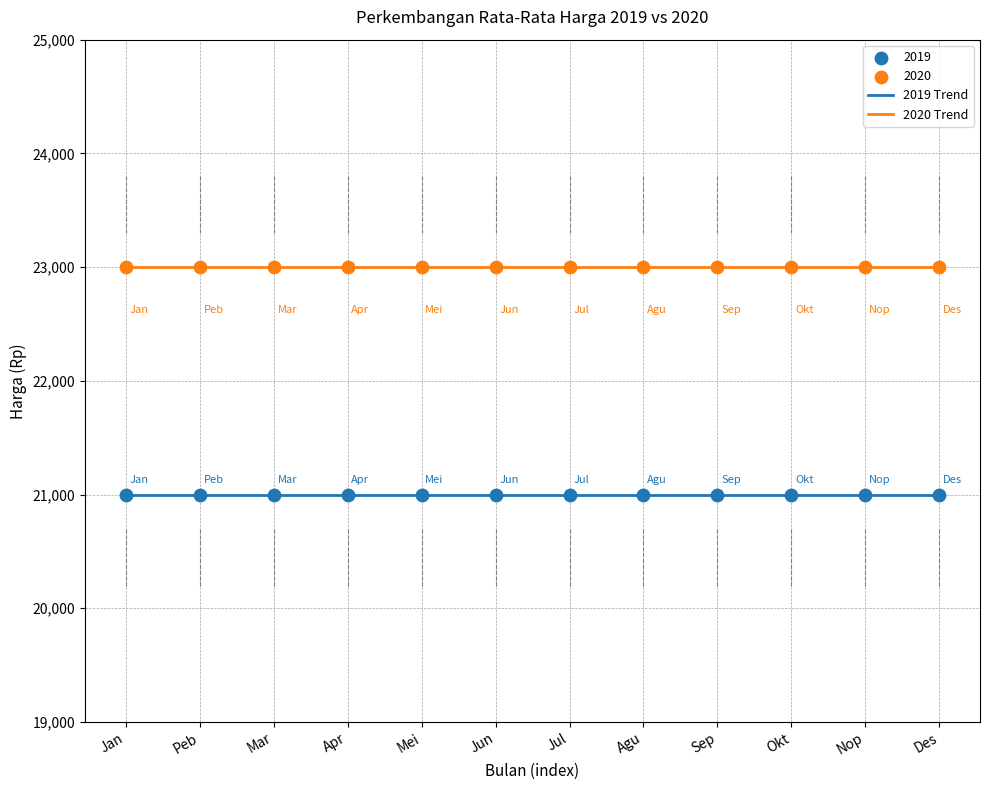

True or false: 2020 Trend and 2019 Trend cross at least once.

False